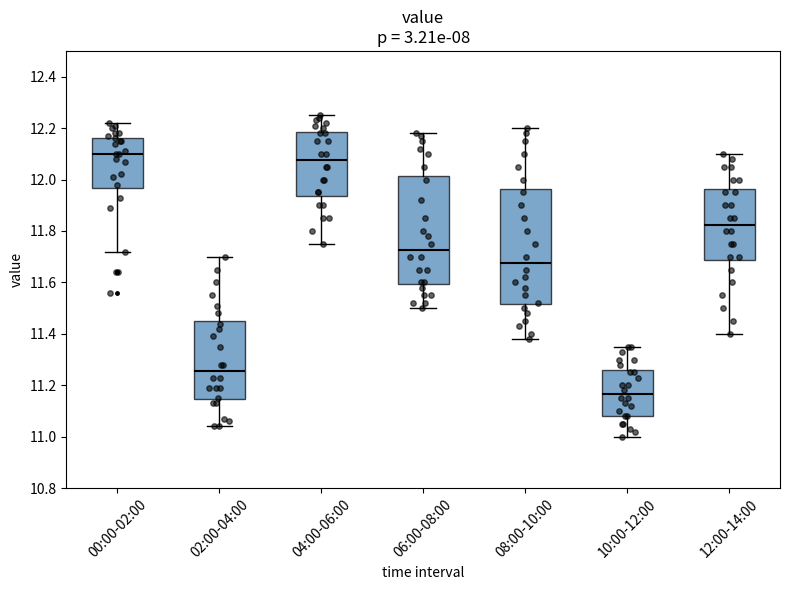

Which box is the tallest, from its lower edge to its upper edge?

08:00-10:00